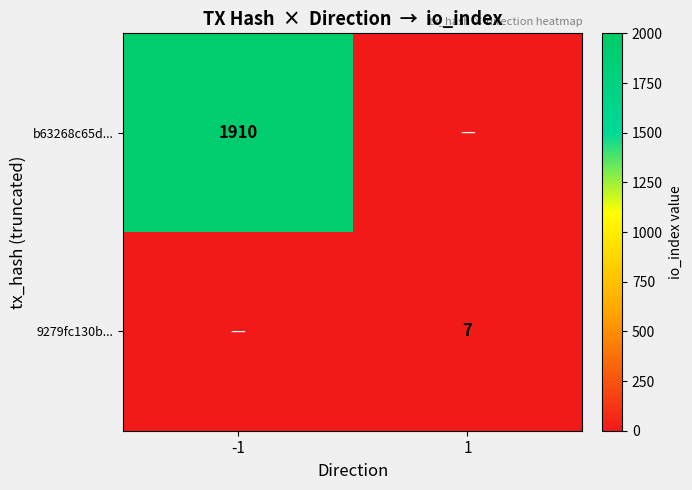

The value of 9279fc130b... at 1 is 7. True or false?

True